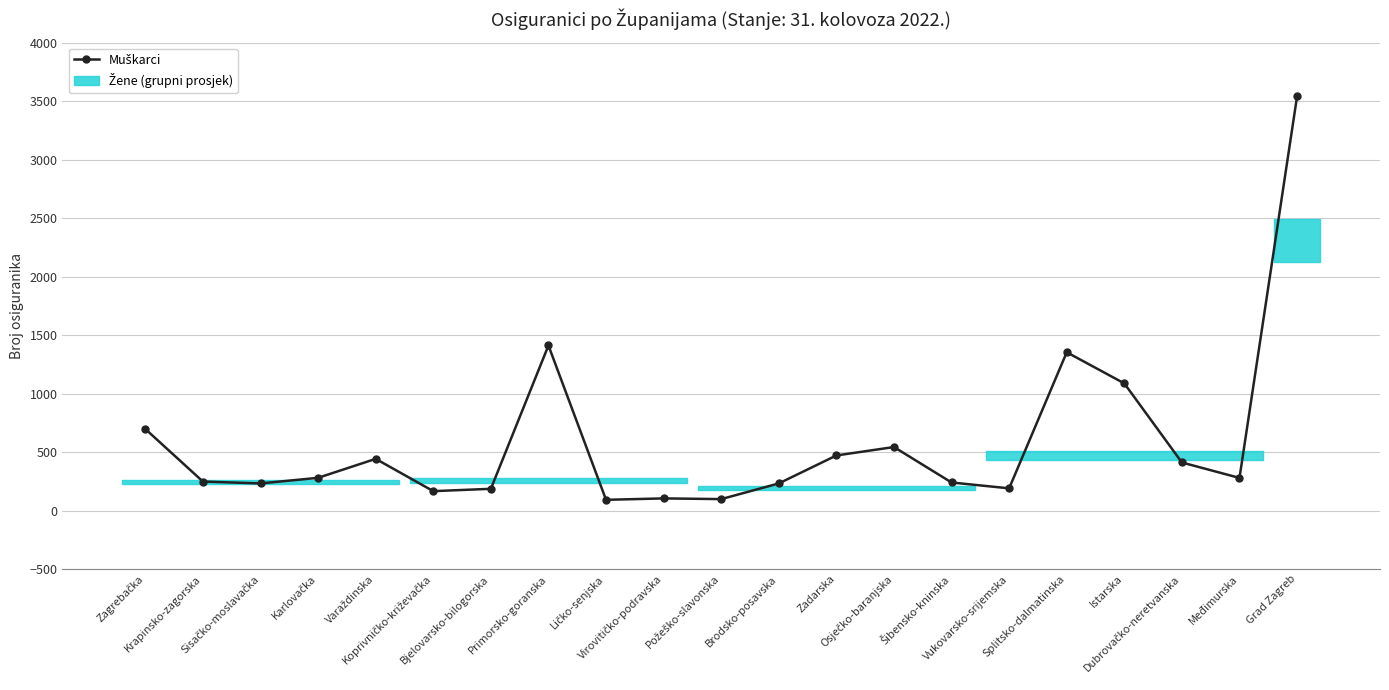

True or false: the data shows 92 at Ličko-senjska.

True